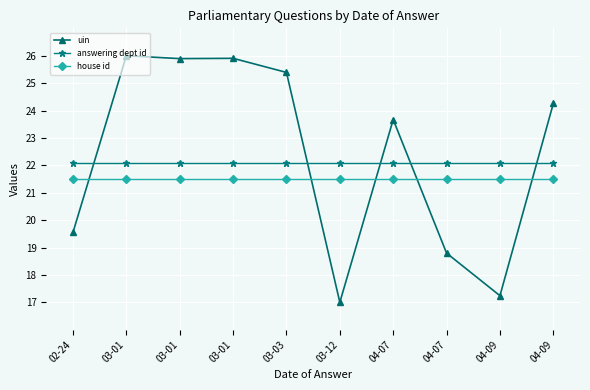

Between 03-01 and 03-01, which series saw the biggest shift?

uin